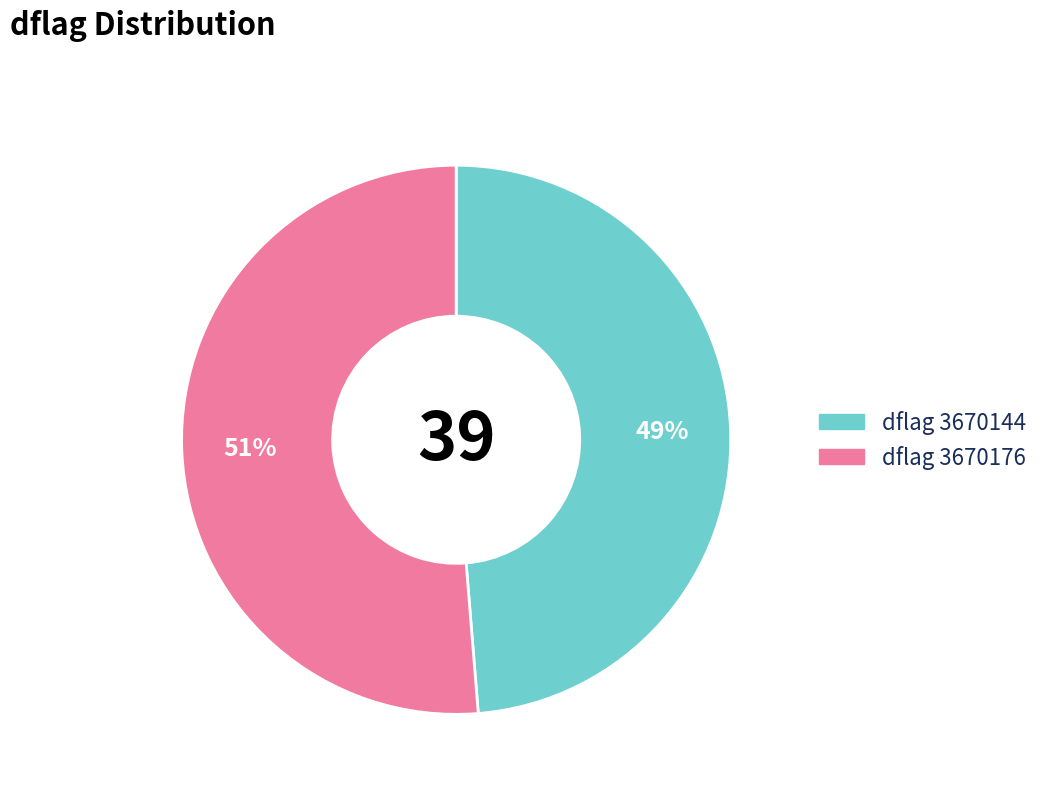

Which slice is the largest?

dflag 3670176